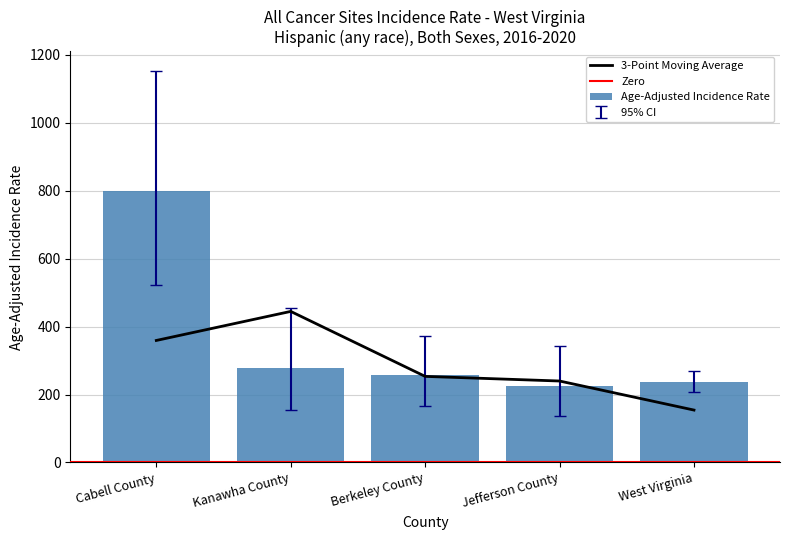

At Berkeley County, list the series in order from smallest to largest.

Lower 95% CI, Age-Adjusted Incidence Rate, Upper 95% CI